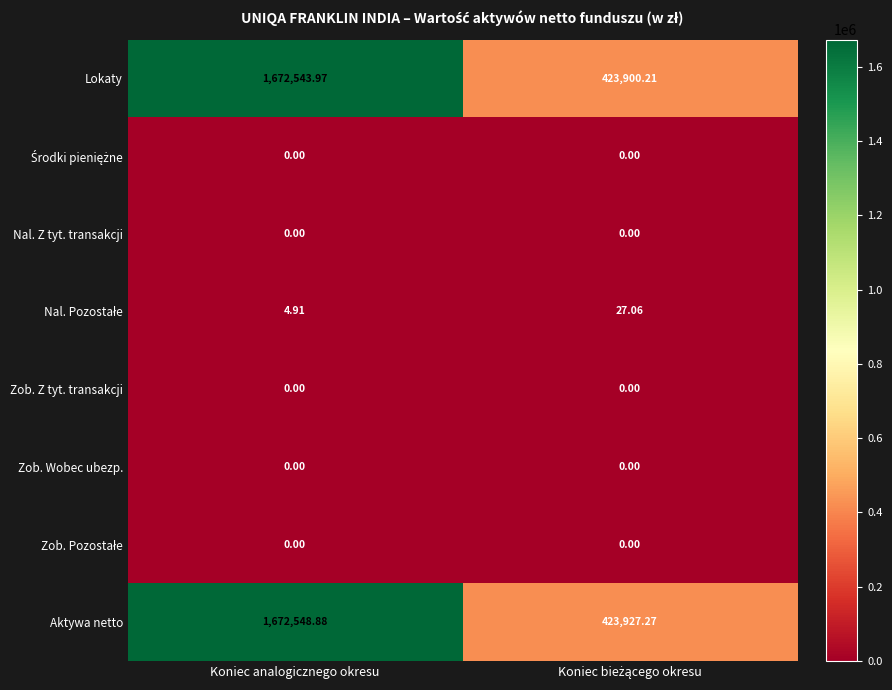

At which category is the sum across all series the highest?

Koniec analogicznego okresu